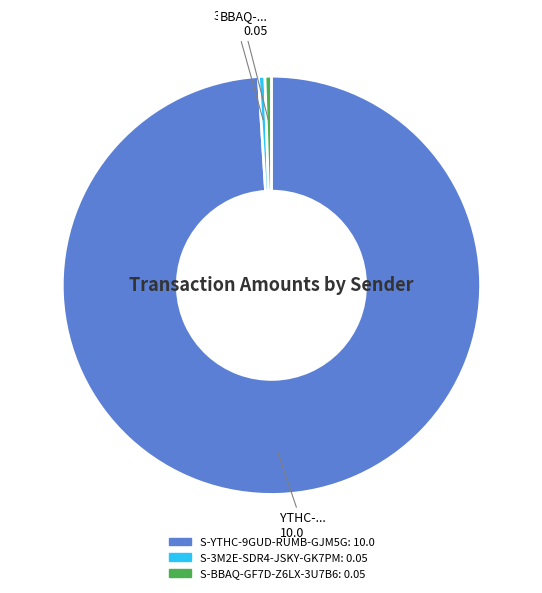

Which slice represents more than half of the pie?

S-YTHC-9GUD-RUMB-GJM5G